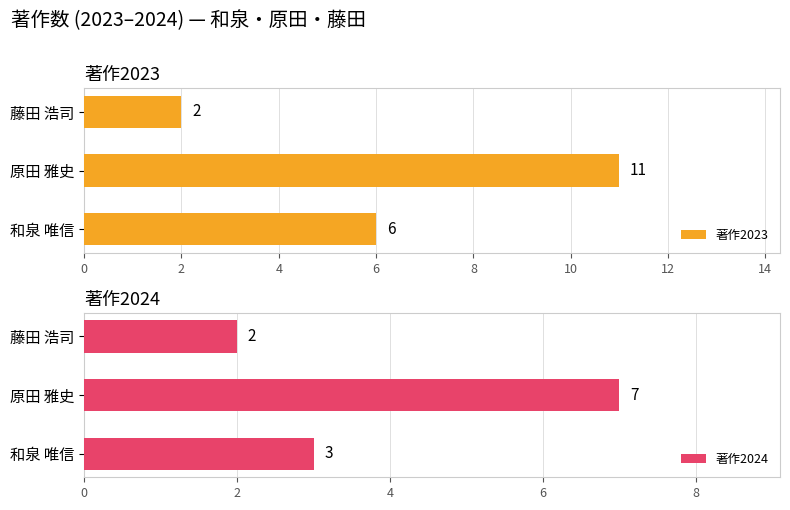

List the series in order of their overall mean, lowest first.

著作2024, 著作2023